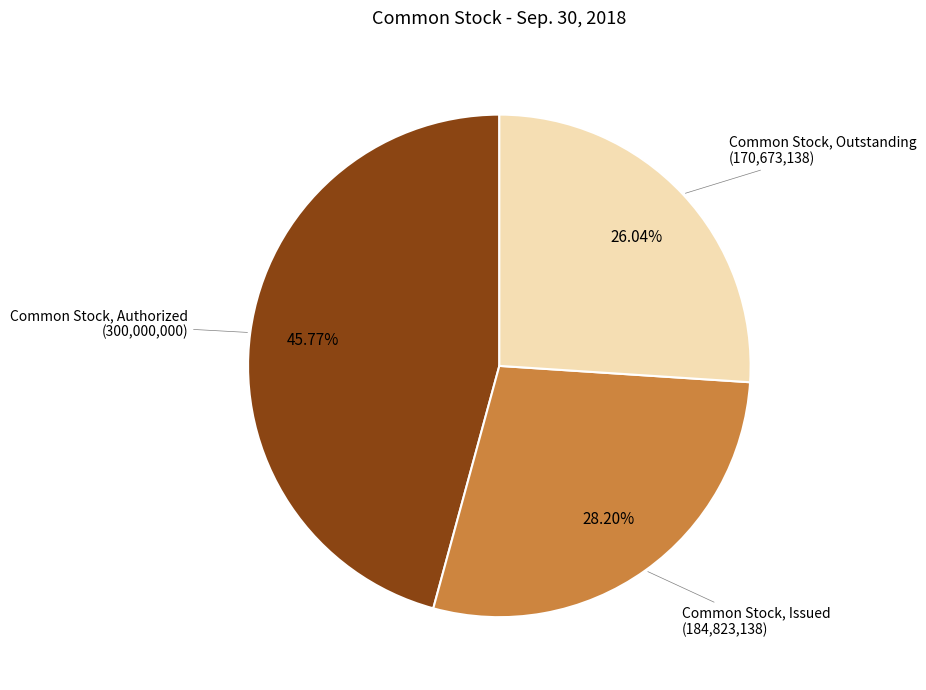

Does any single category account for the majority?

No